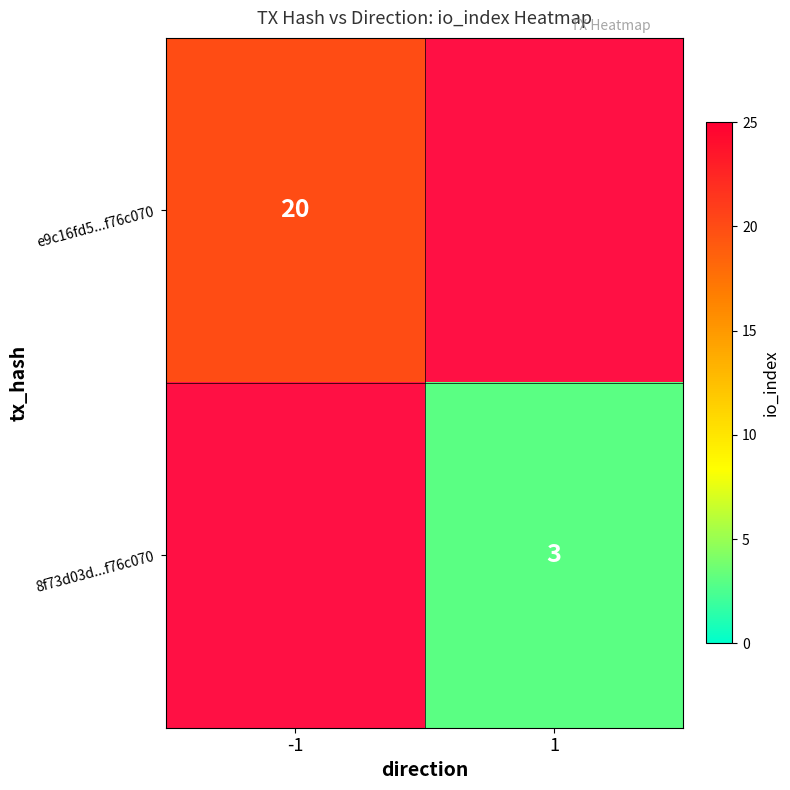

Is it true that 8f73d03d...f76c070 equals 2.1 at 1?

False